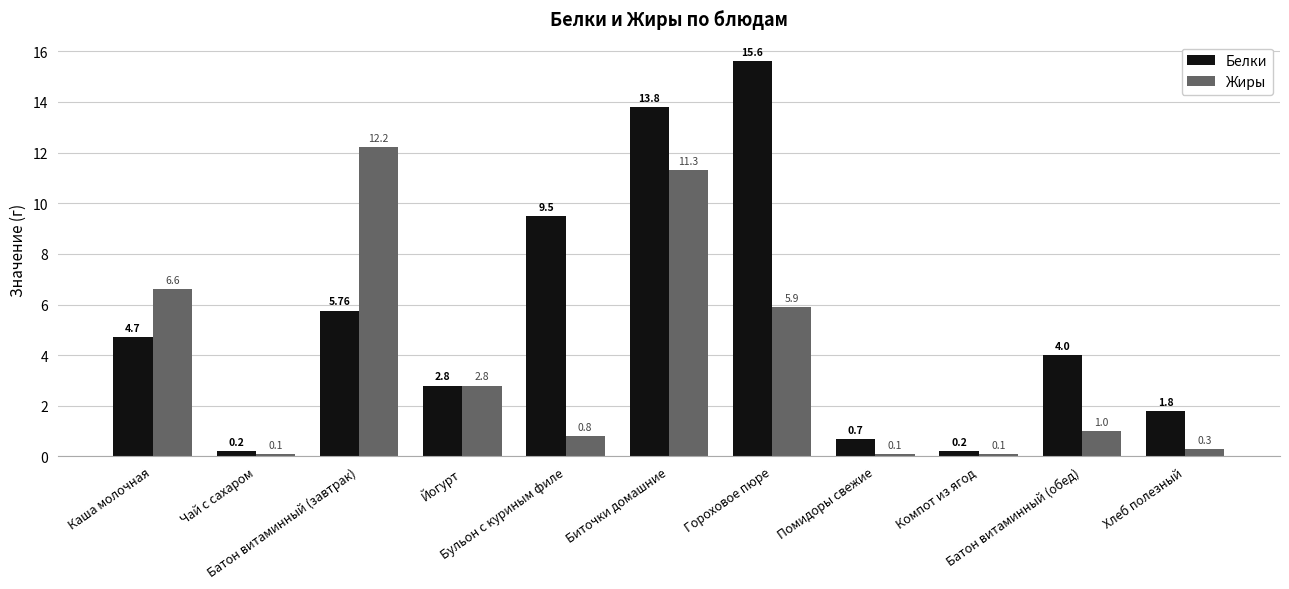

Where is Белки nearest to the value 7?

Батон витаминный (завтрак)